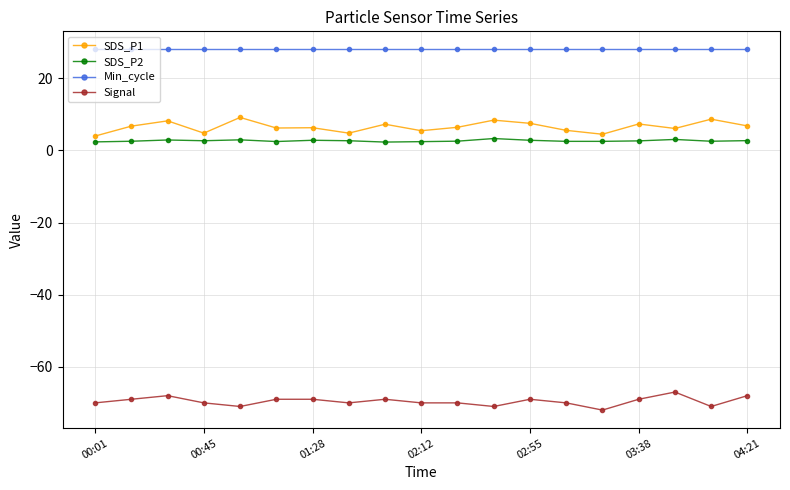

How many data points in Signal are above -70?

9